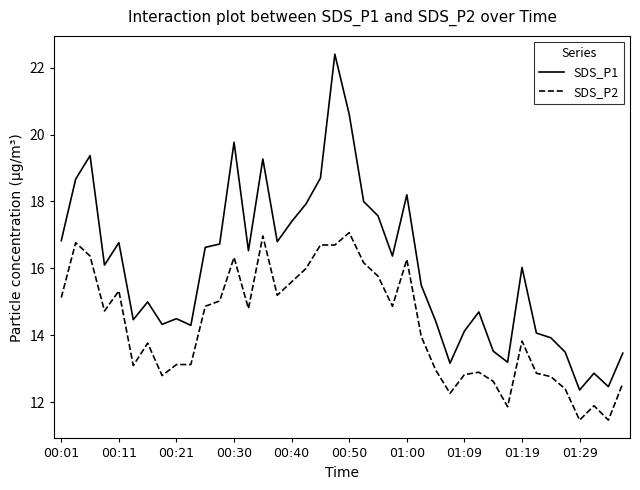

Which series has the widest spread of values?

SDS_P1